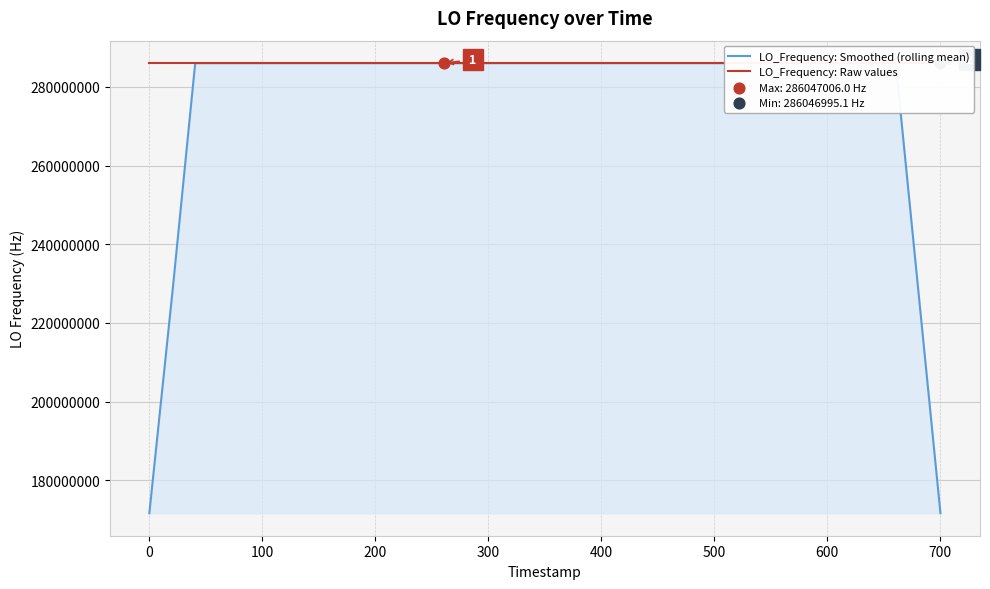

Which series has the widest spread of Y values?

LO_Frequency: Smoothed (rolling mean)